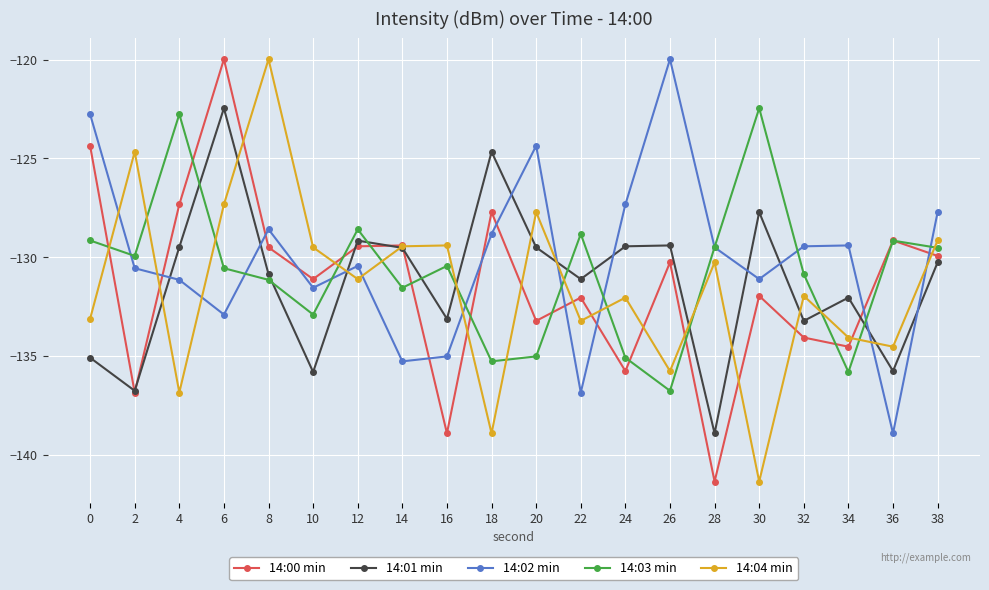

Which category has the lowest value in the 14:04 min series?

30